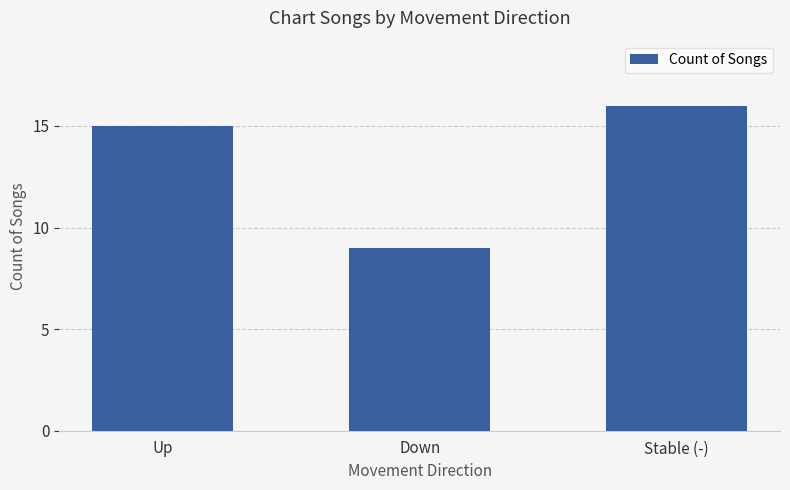

List the labels in order of value, largest first.

Stable (-), Up, Down